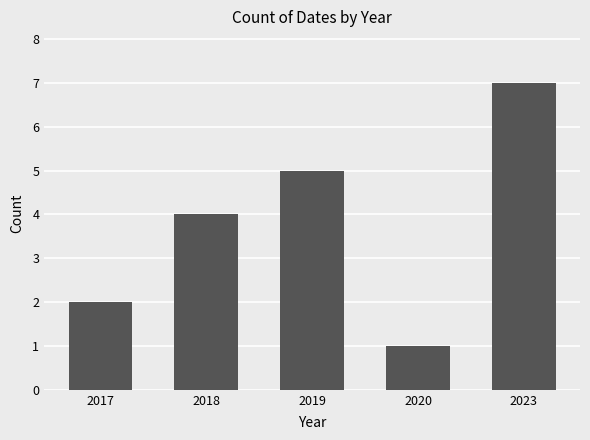

What is the change in value from 2018 to 2023?

+3